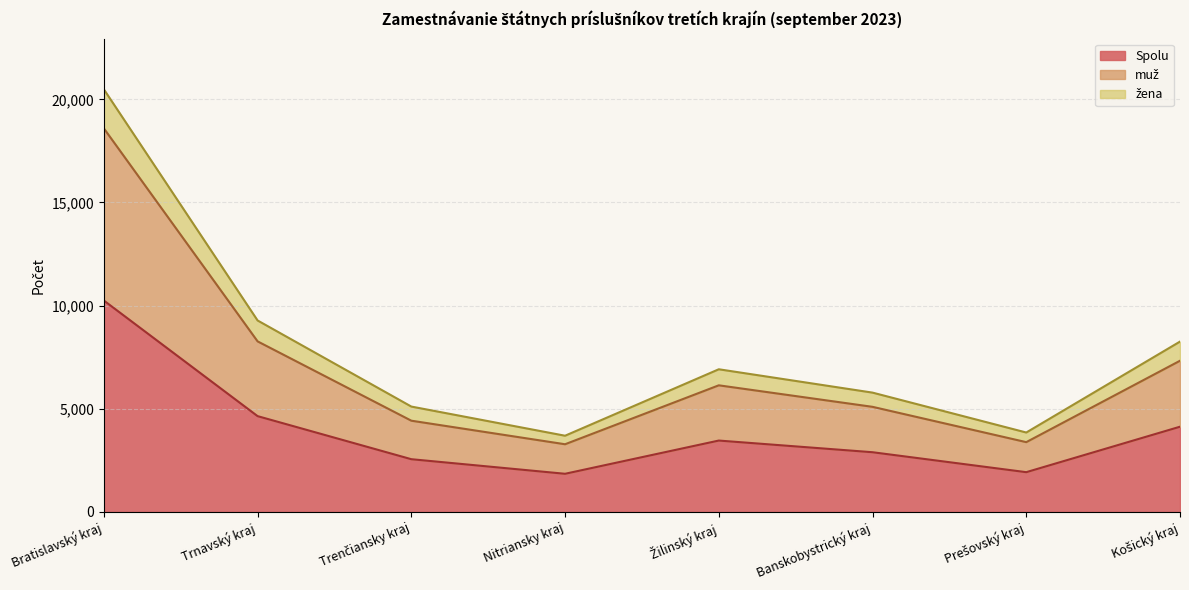

How many lines are shown in the chart?

3